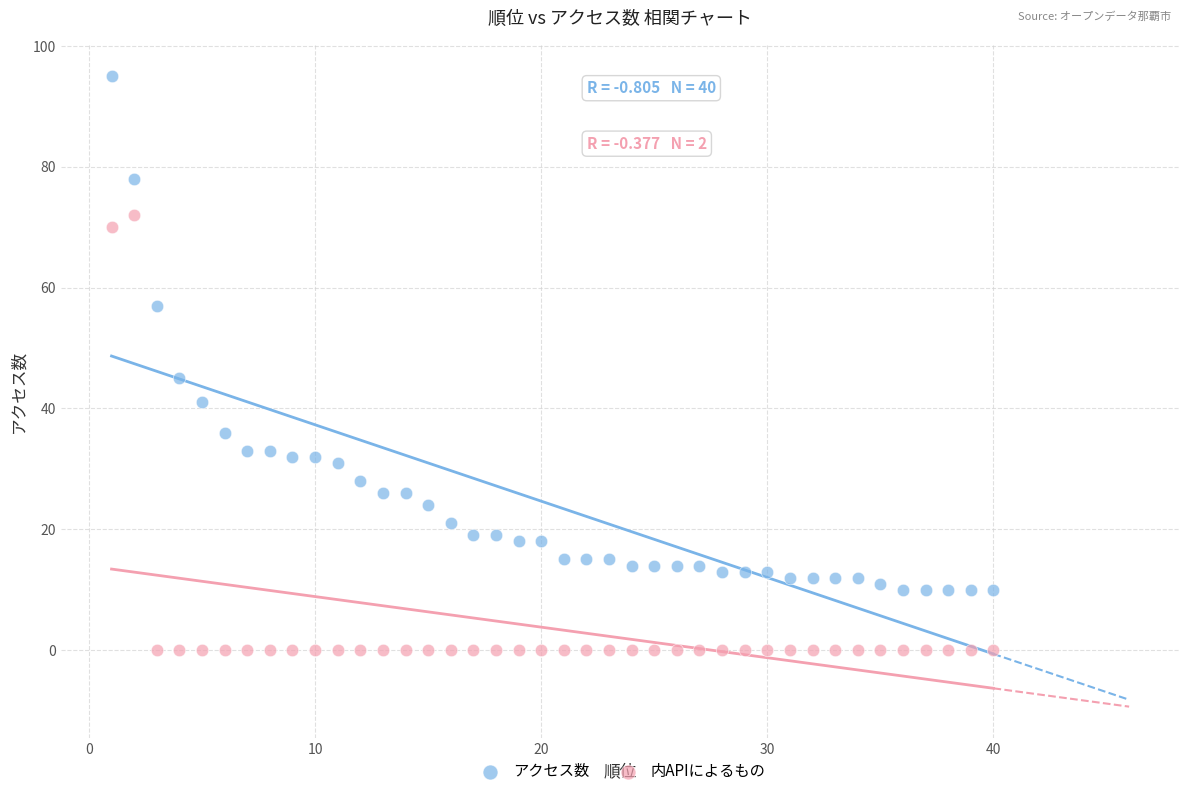

Which series reaches the maximum Y coordinate?

アクセス数